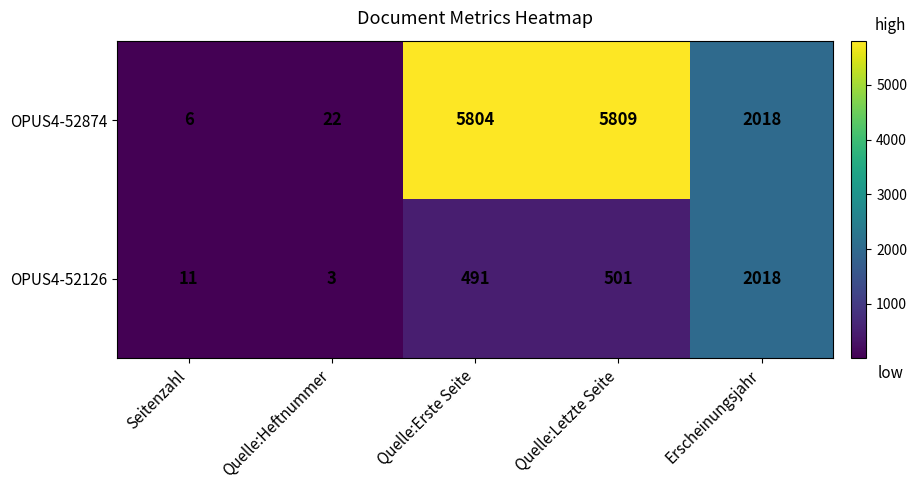

How many data points does each series have?

5